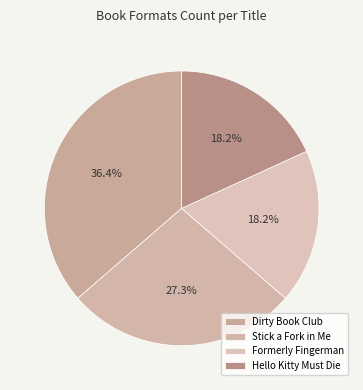

To the nearest percent, what is the difference between the largest and smallest slice percentages?

18%